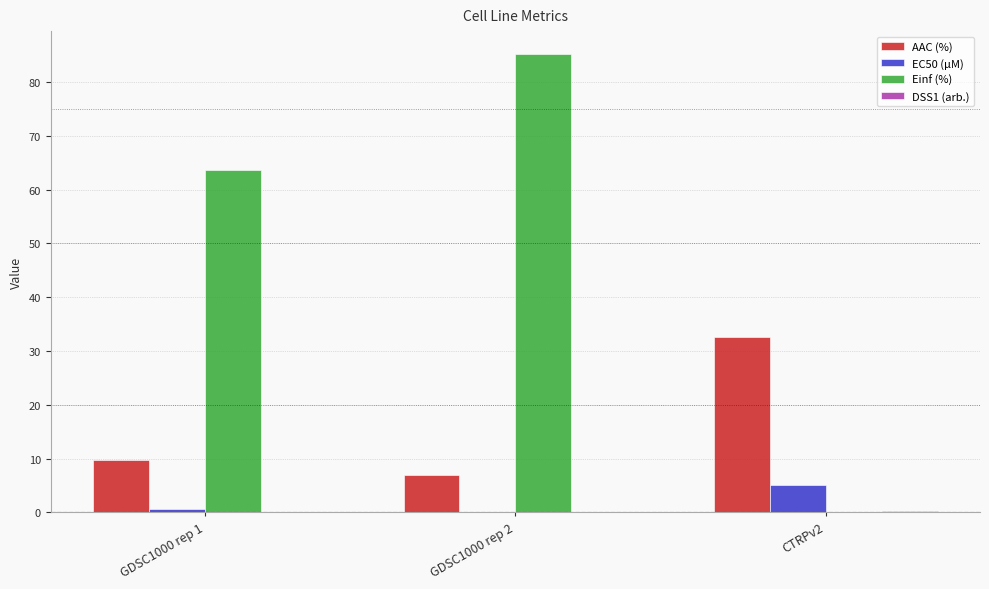

At which category does the chart reach its peak across all series?

GDSC1000 rep 2